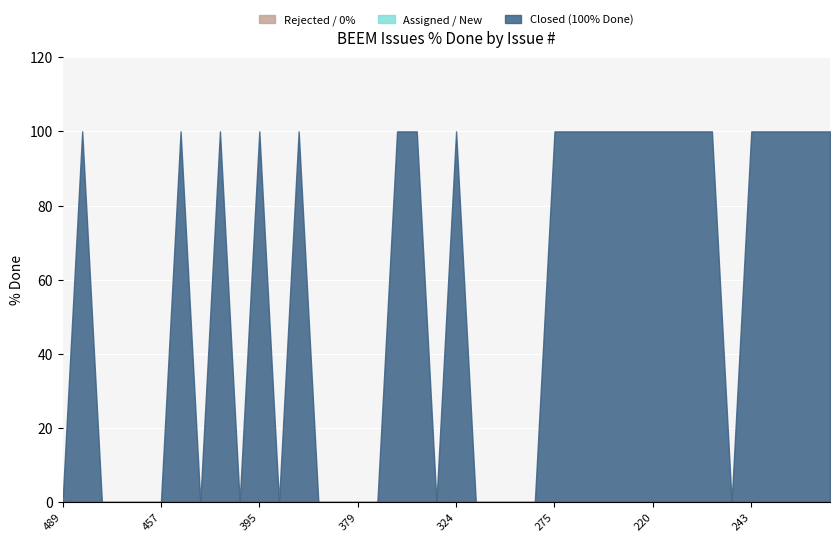

Reading left to right, extract all data points from this chart.

Closed: 0	100	0	0	0	0	100	0	100	0	100	0	100	0	0	0	0	100	100	0	100	0	0	0	0	100	100	100	100	100	100	100	100	100	0	100	100	100	100	100
Assigned/New: 0	0	0	0	0	0	0	0	0	0	0	0	0	0	0	0	0	0	0	0	0	0	0	0	0	0	0	0	0	0	0	0	0	0	0	0	0	0	0	0
Rejected: 0	0	0	0	0	0	0	0	0	0	0	0	0	0	0	0	0	0	0	0	0	0	0	0	0	0	0	0	0	0	0	0	0	0	0	0	0	0	0	0